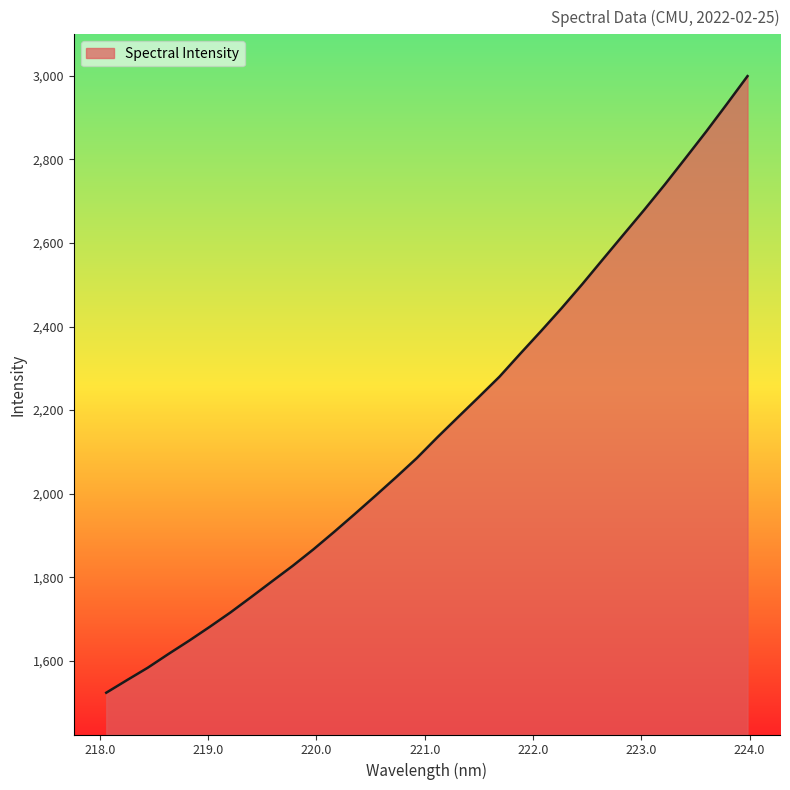

How many lines are shown in the chart?

1